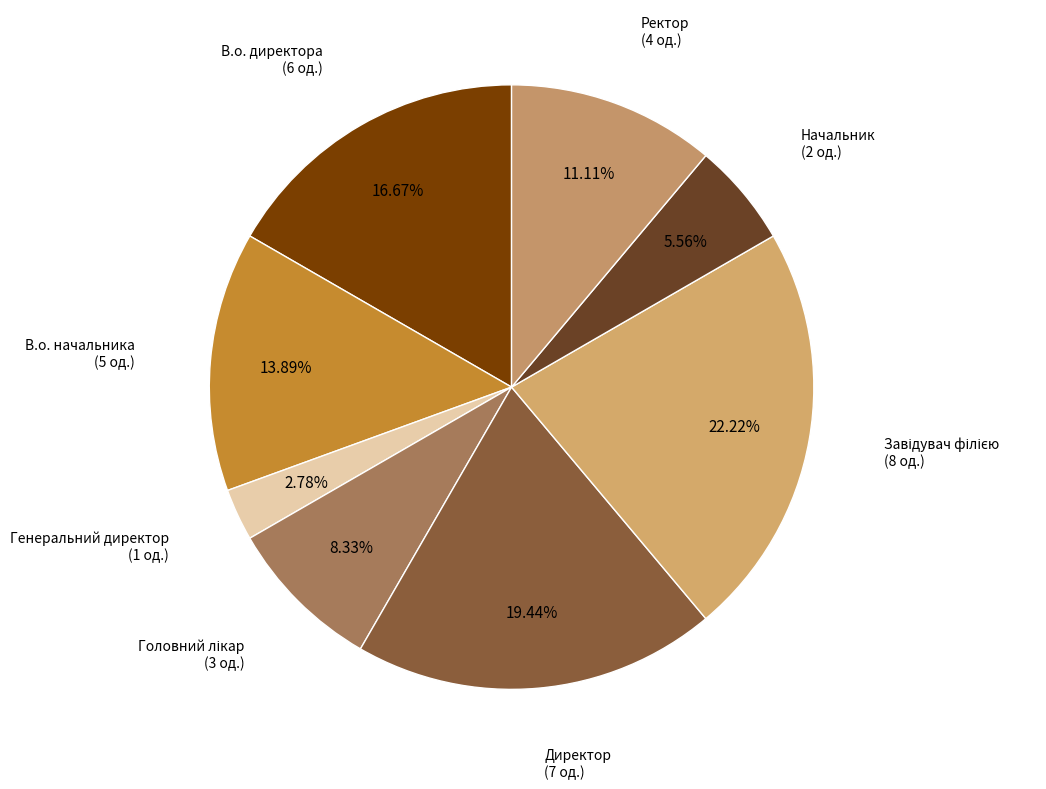

Which category has the smallest portion of the pie?

Генеральний директор